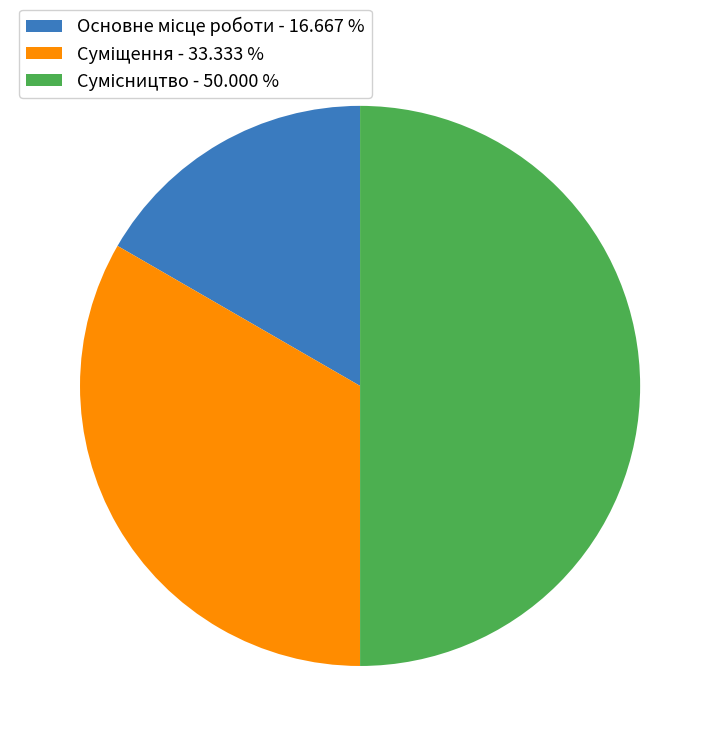

Does Основне місце роботи account for over 50% of the chart?

No